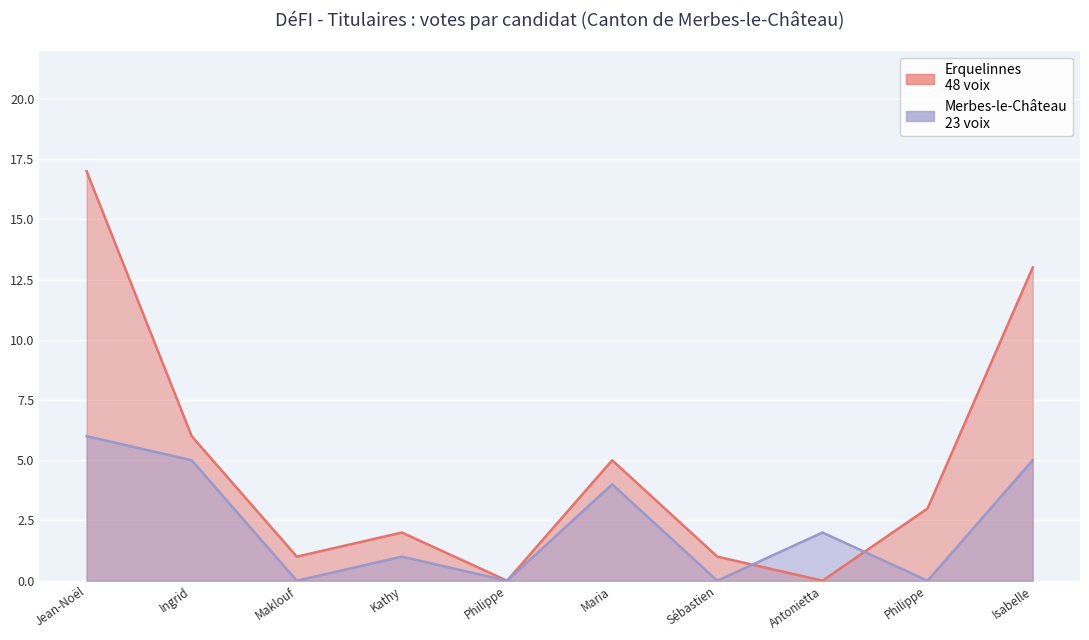

Reading left to right, what are all the values shown in this chart?

Erquelinnes: 17	6	1	2	0	5	1	0	3	13
Merbes-le-Château: 6	5	0	1	0	4	0	2	0	5